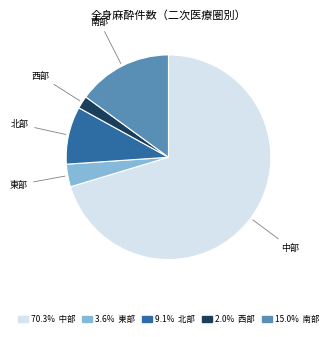

Which slice is the smallest?

西部